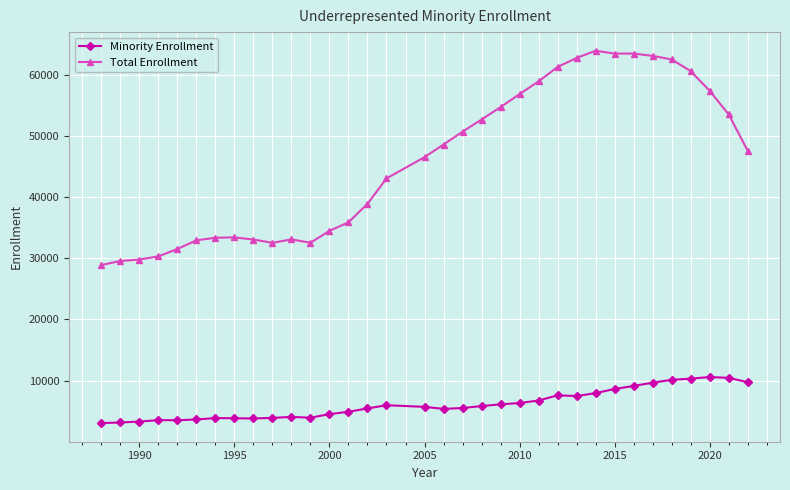

True or false: Minority Enrollment and Total Enrollment intersect in this chart.

False